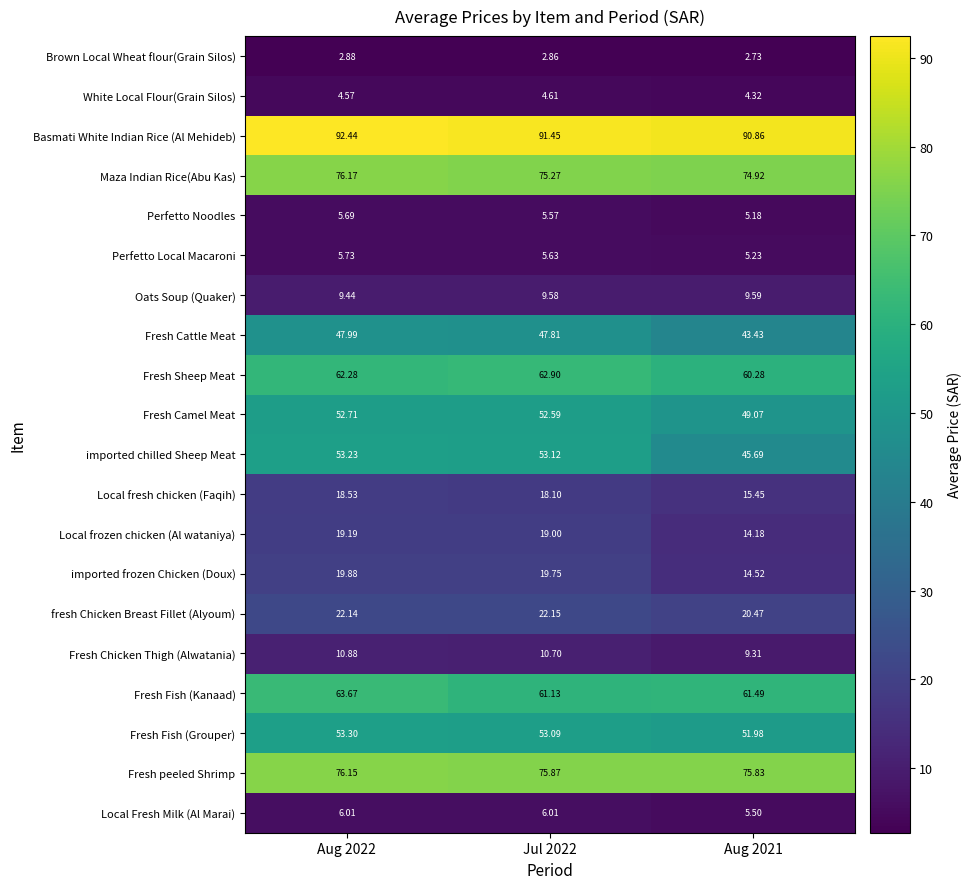

Rank the series at Aug 2021 from highest to lowest value.

Basmati White Indian Rice (Al Mehideb), Fresh peeled Shrimp, Maza Indian Rice(Abu Kas), Fresh Fish (Kanaad), Fresh Sheep Meat, Fresh Fish (Grouper), Fresh Camel Meat, imported chilled Sheep Meat, Fresh Cattle Meat, fresh Chicken Breast Fillet (Alyoum), Local fresh chicken (Faqih), imported frozen Chicken (Doux), Local frozen chicken (Al wataniya), Oats Soup (Quaker), Fresh Chicken Thigh (Alwatania), Local Fresh Milk (Al Marai), Perfetto Local Macaroni, Perfetto Noodles, White Local Flour(Grain Silos), Brown Local Wheat flour(Grain Silos)